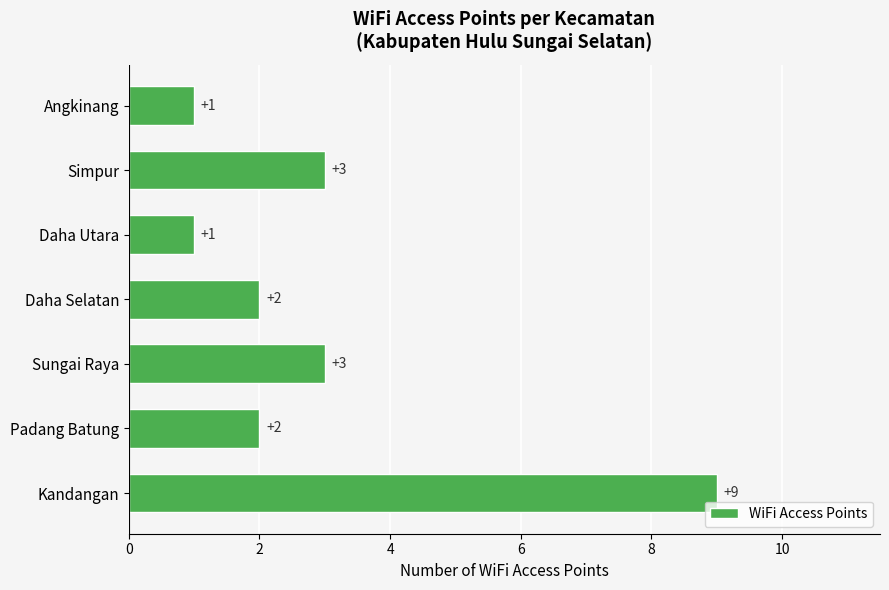

The value at Simpur is 2. True or false?

False